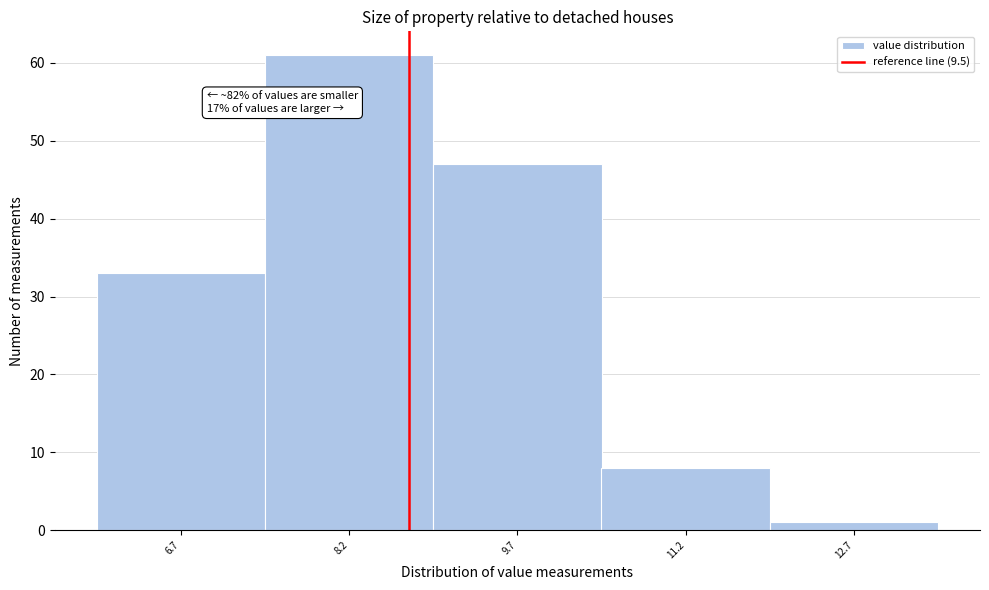

Reading left to right, what are all the values shown in this chart?

6.7=33	8.2=61	9.7=47	11.2=8	12.7=1